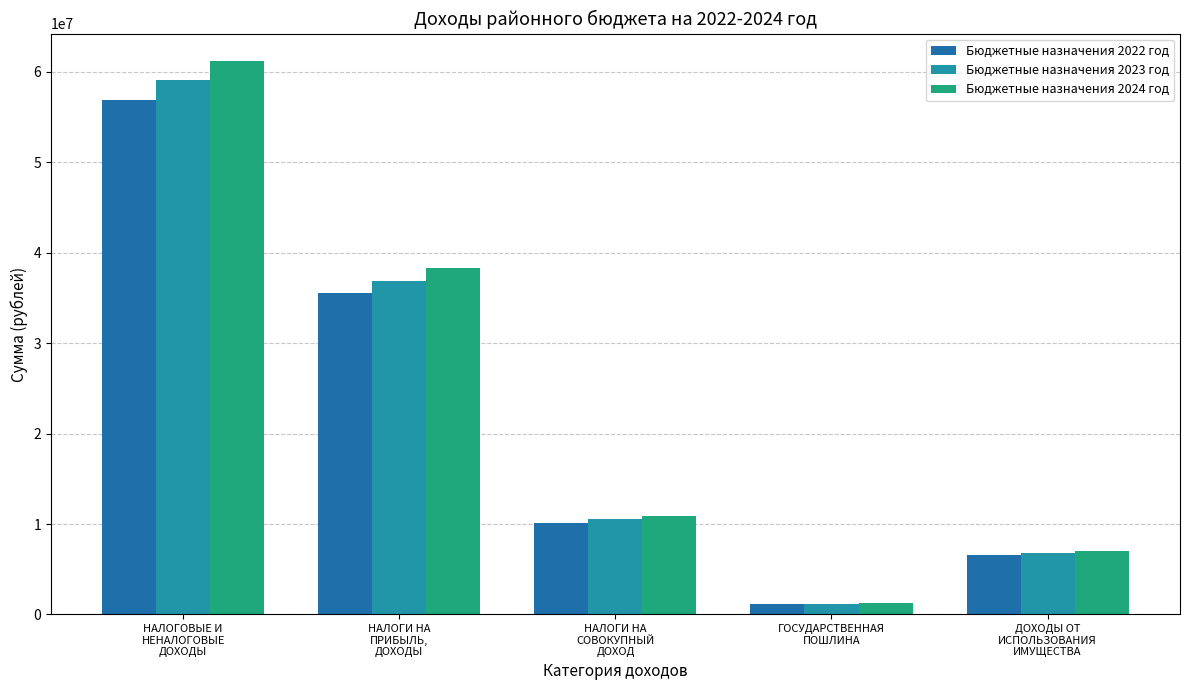

What is the difference between the highest and lowest values at НАЛОГИ НА
ПРИБЫЛЬ,
ДОХОДЫ?

2835000